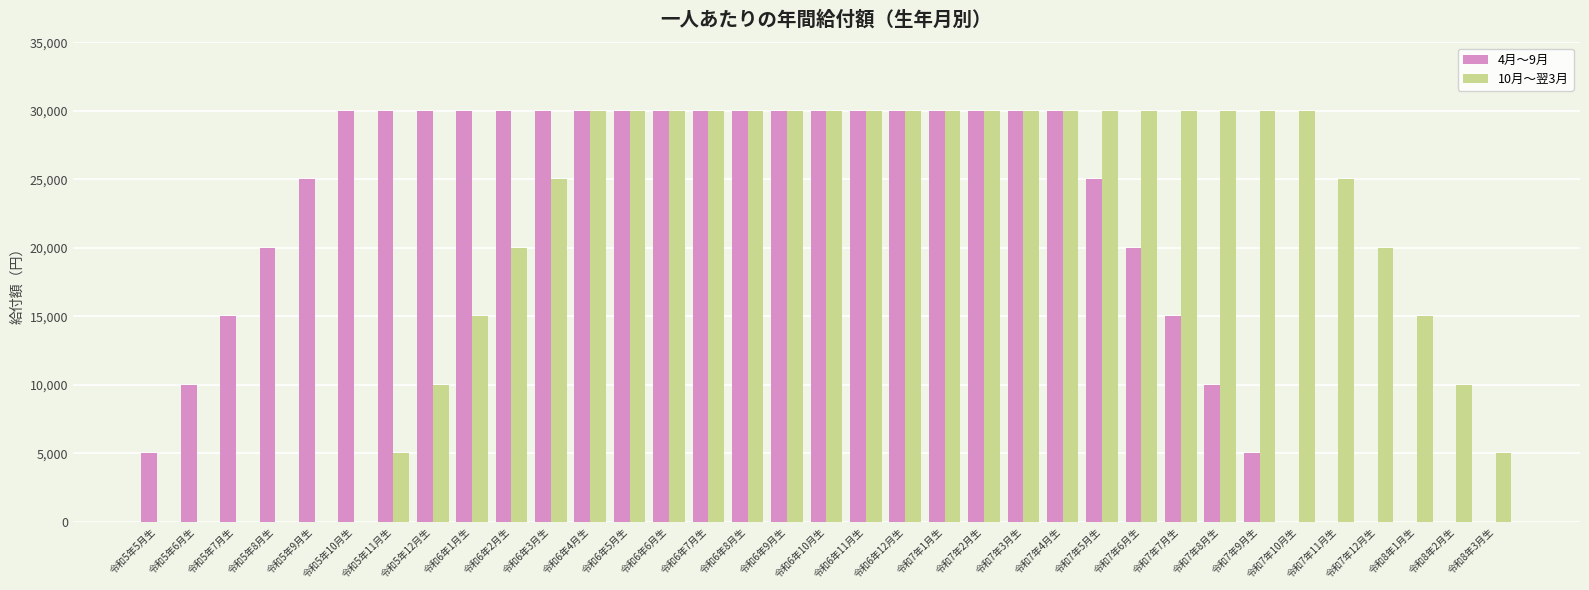

Is the value of 4月～9月 at 令和6年12月生 greater than the value of 10月～翌3月 at 令和6年2月生?

Yes